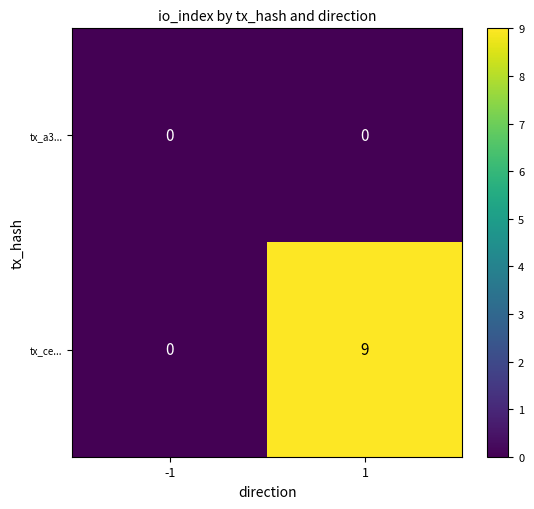

What is the difference between the maximum and minimum values in the tx_ce... series?

9